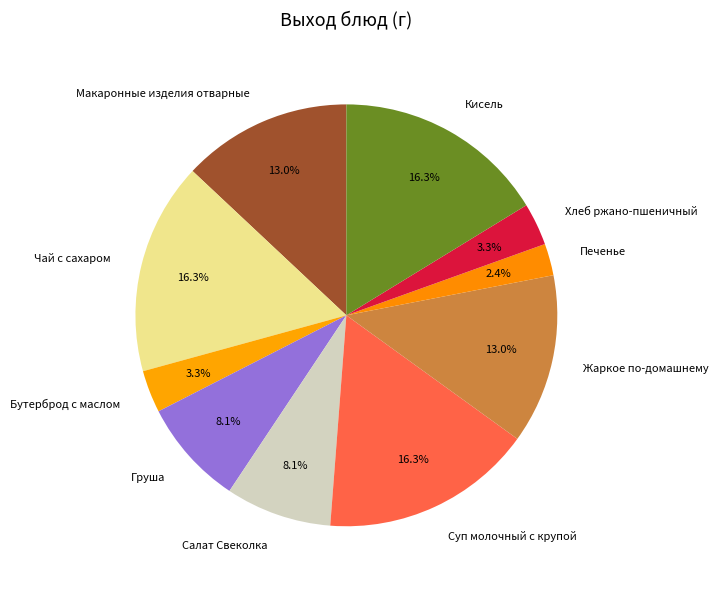

To the nearest percent, what is the combined percentage of Чай с сахаром and Жаркое по-домашнему?

29%